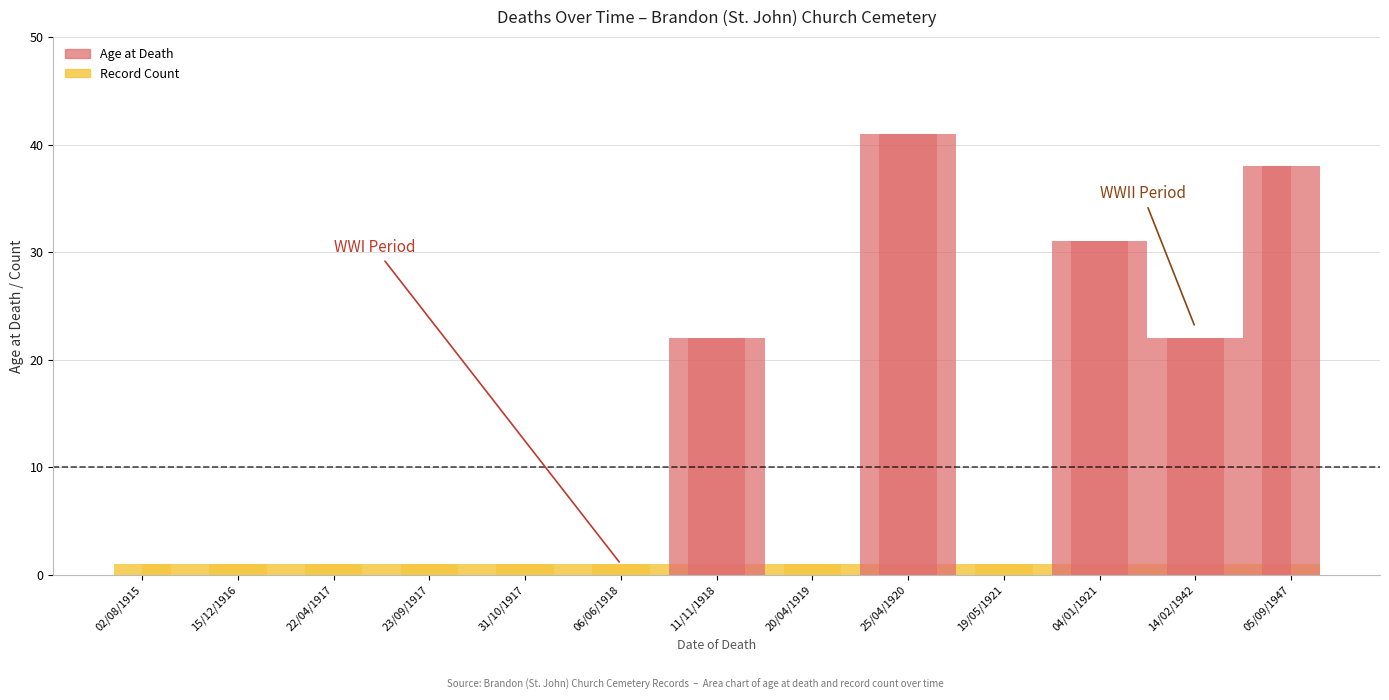

What is the label of the 4th bar from the right?

19/05/1921